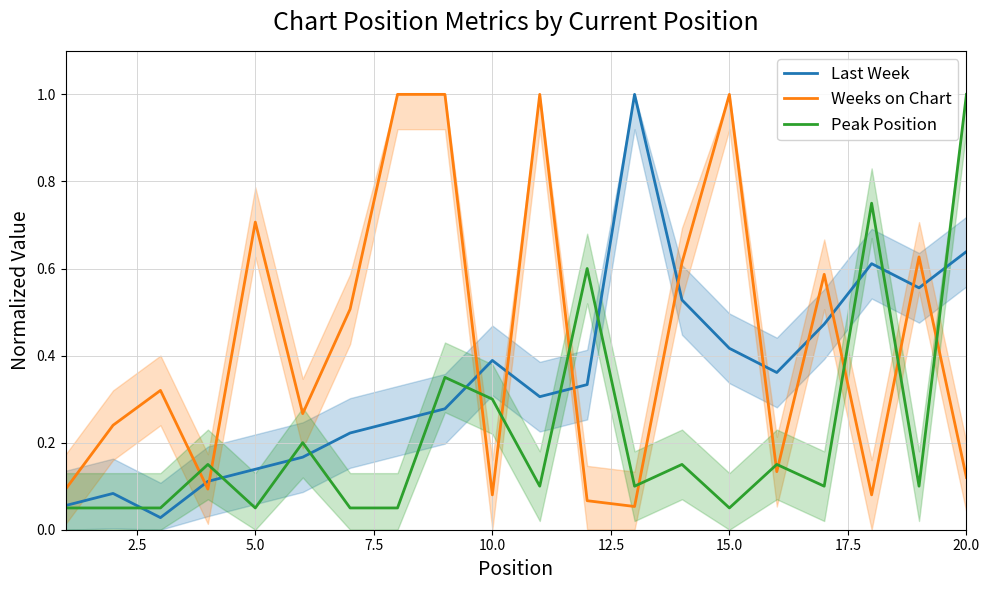

Which series ends up on top after the final intersection of Weeks on Chart and Peak Position?

Peak Position